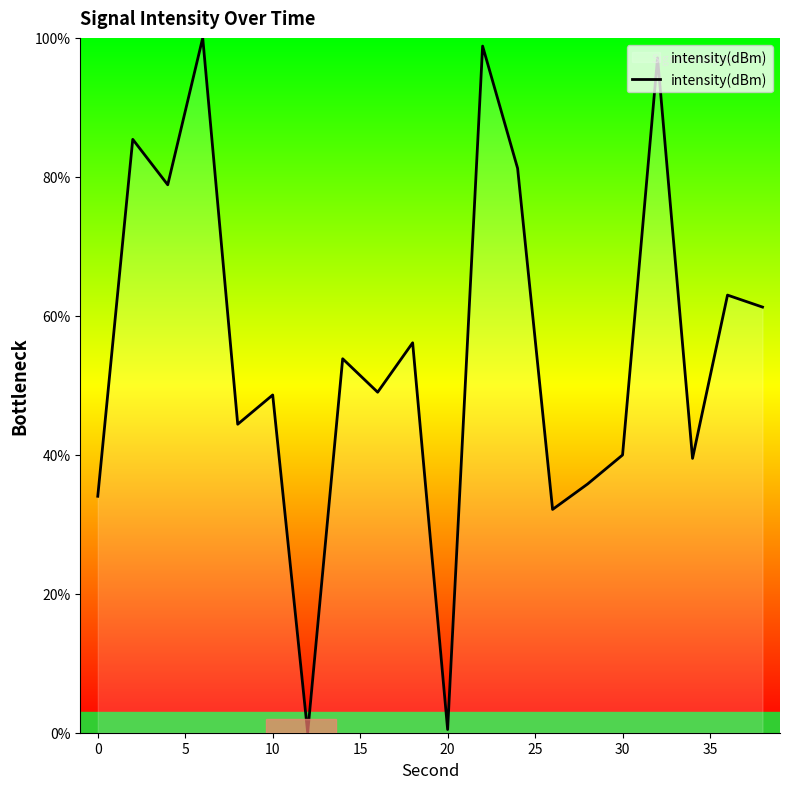

Does the chart have visible grid lines?

No